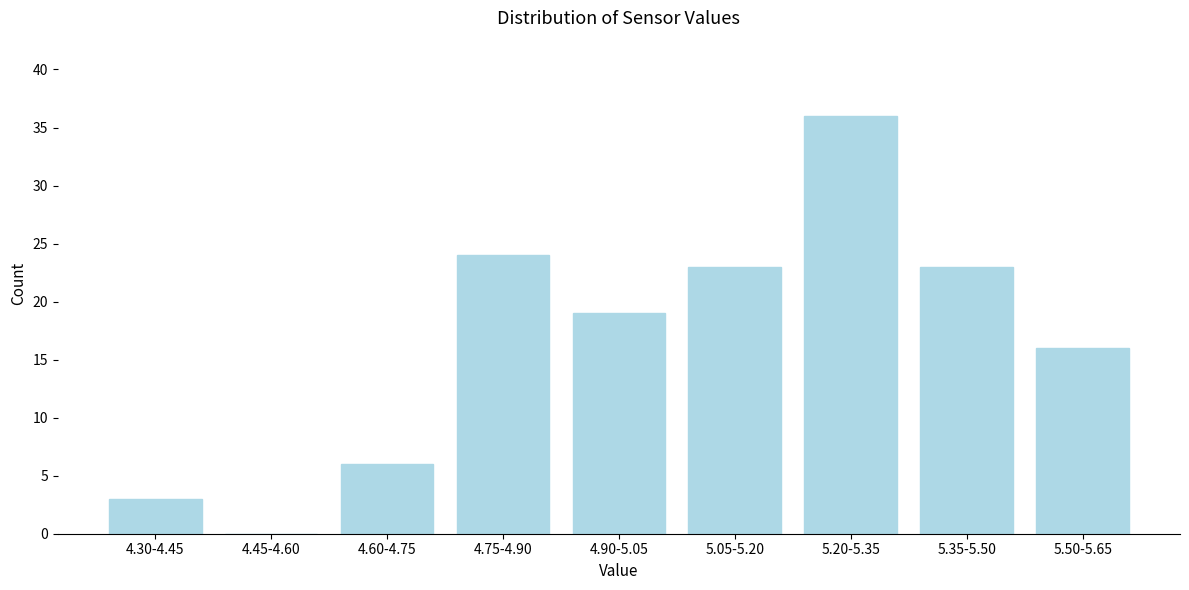

Reading left to right, transcribe all the data shown in this chart.

4.30-4.45=3	4.45-4.60=0	4.60-4.75=6	4.75-4.90=24	4.90-5.05=19	5.05-5.20=23	5.20-5.35=36	5.35-5.50=23	5.50-5.65=16